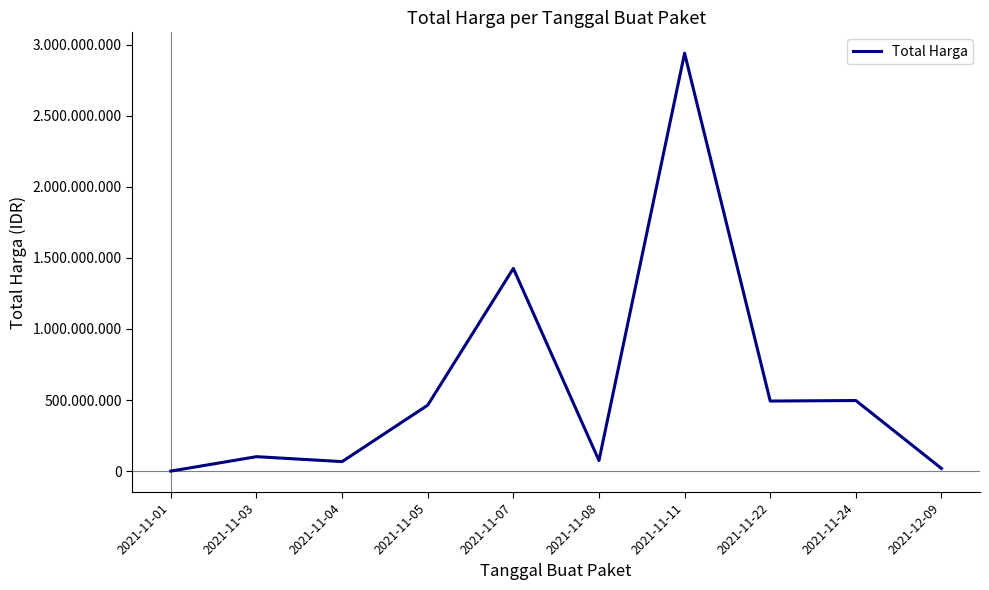

Does the chart display data point markers on the line(s)?

No